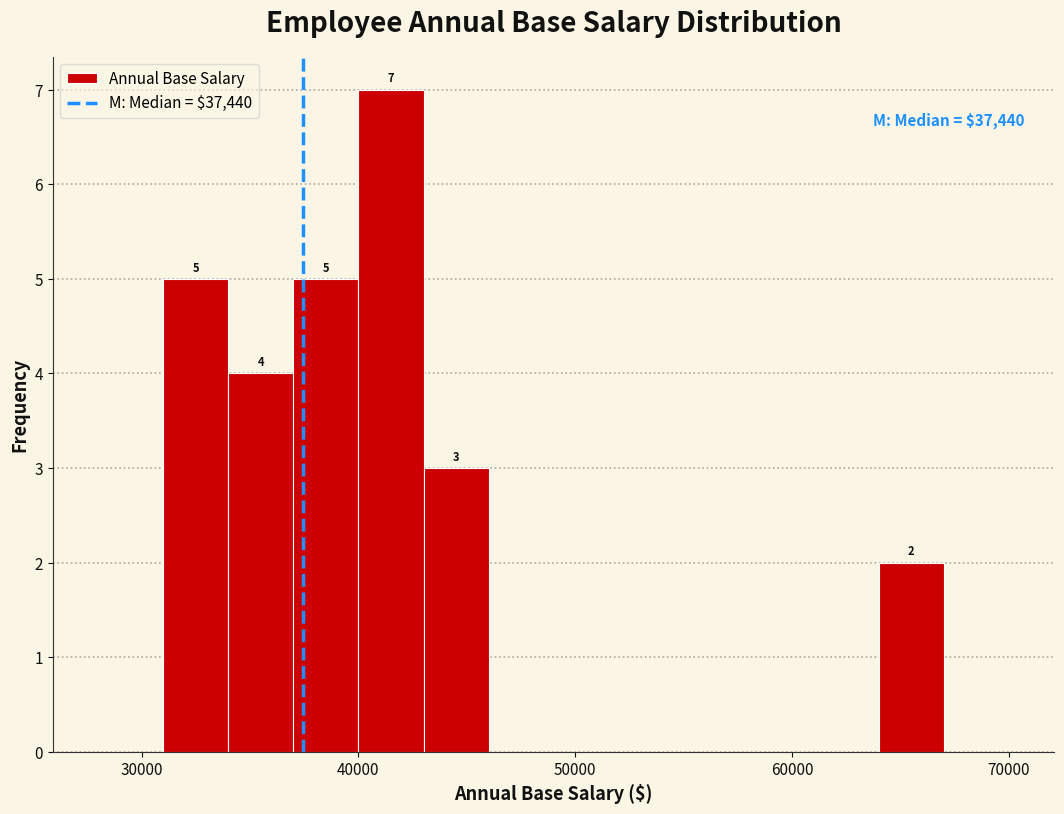

Around what value on the x-axis is the tallest bar? Give the approximate position of its centre, as read against the axis.

42000